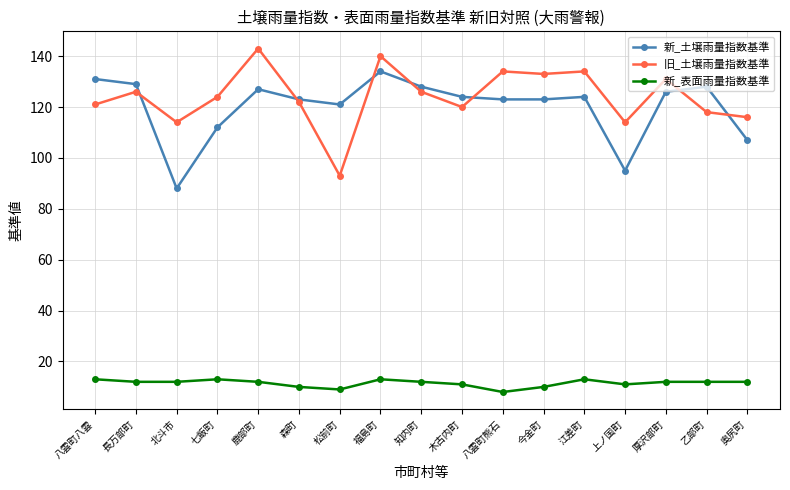

True or false: 新_表面雨量指数基準 and 新_土壌雨量指数基準 cross at least once.

False